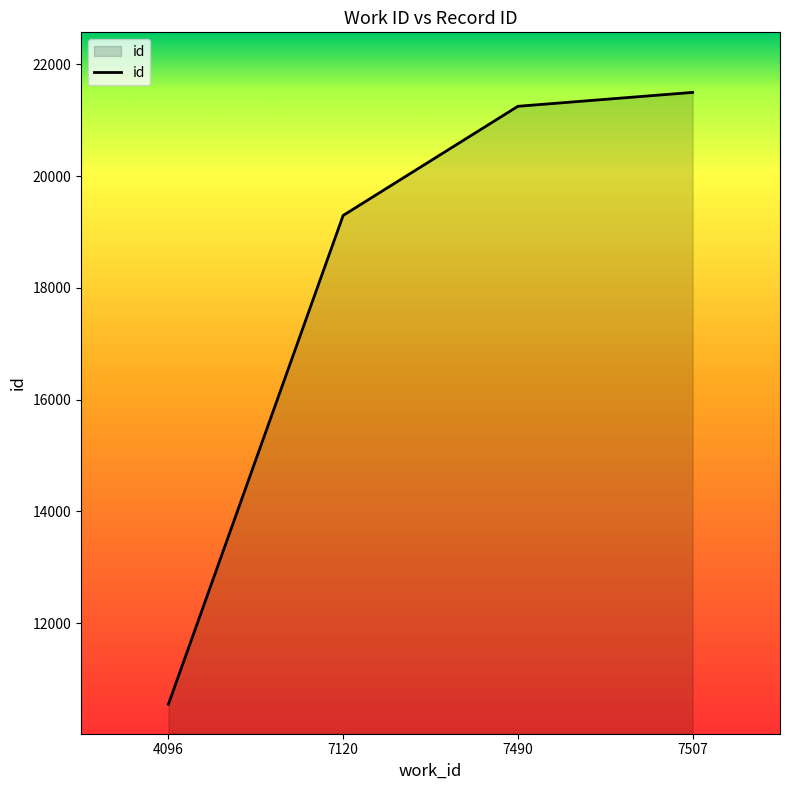

Is it true that the value at 7490 is 31149?

False